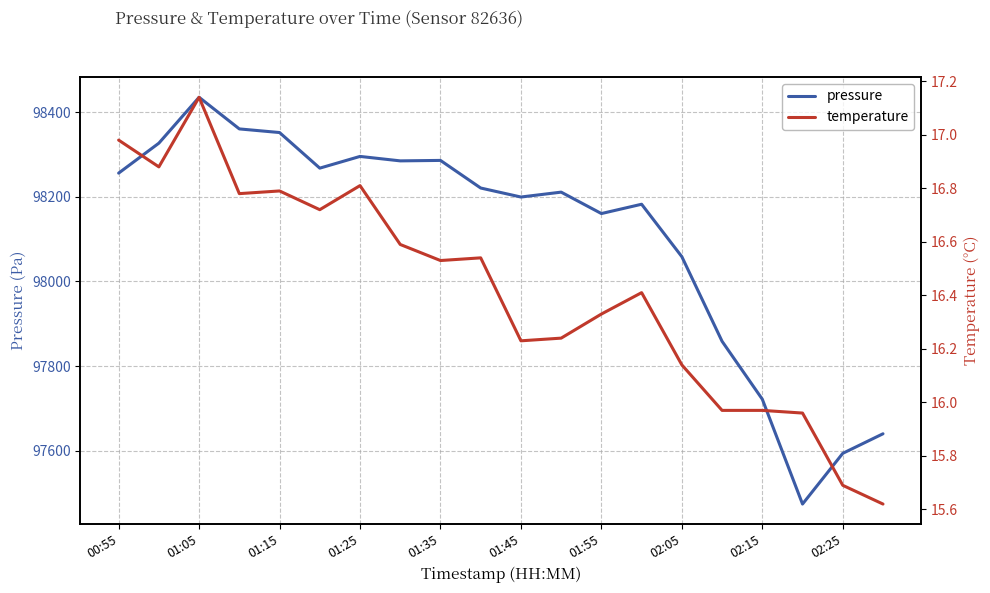

Which series has the largest total across all categories?

pressure